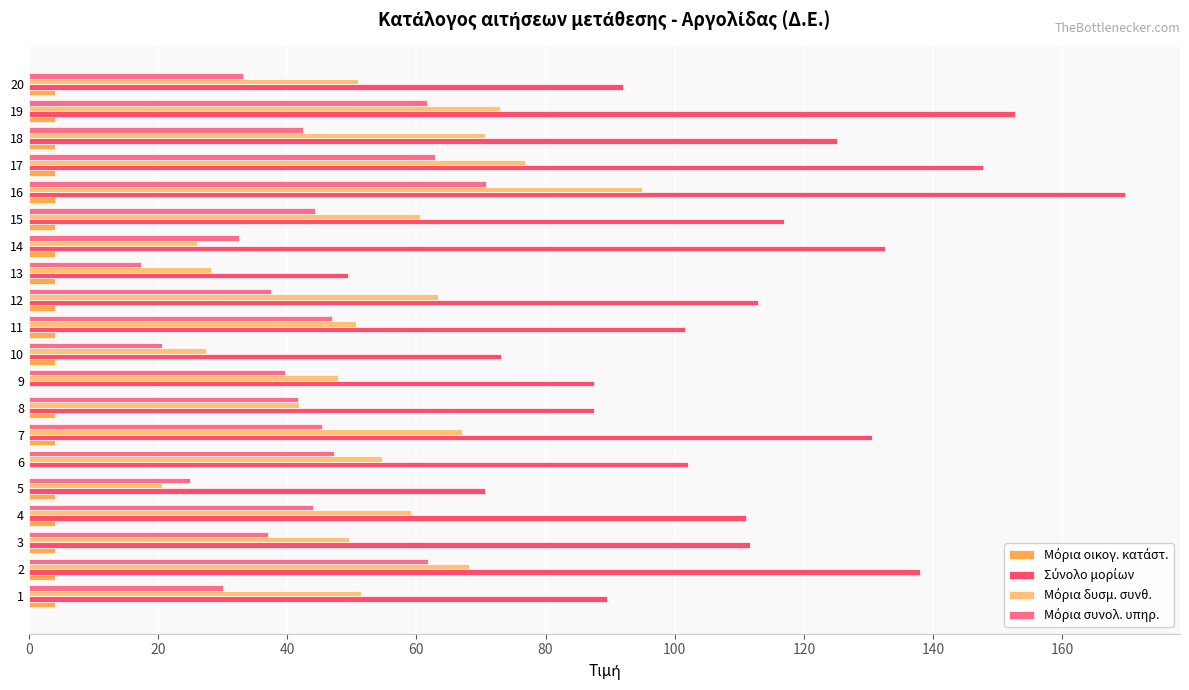

At which category is the sum across all series the highest?

16